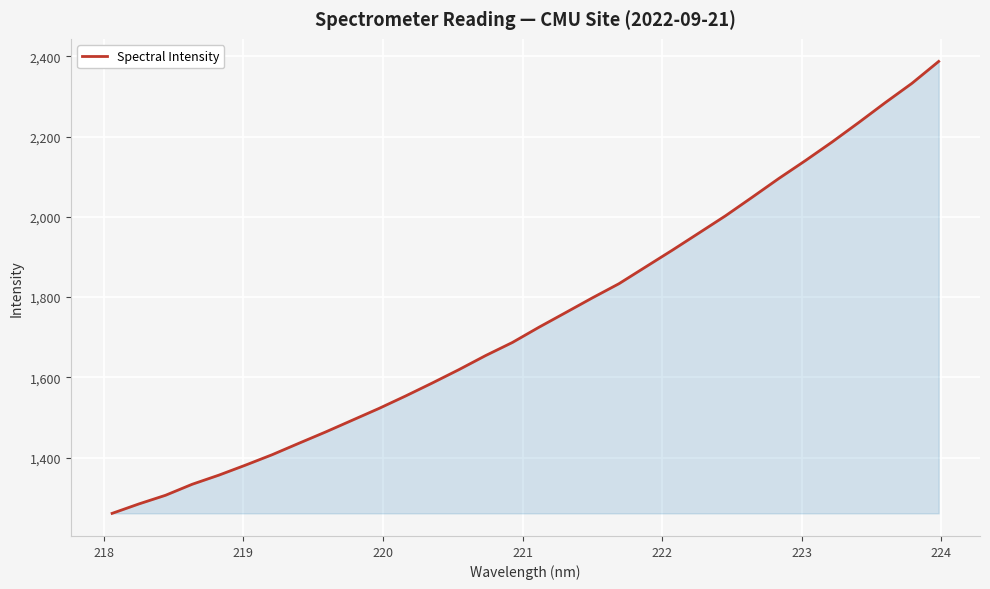

How many values exceed 1725?

16